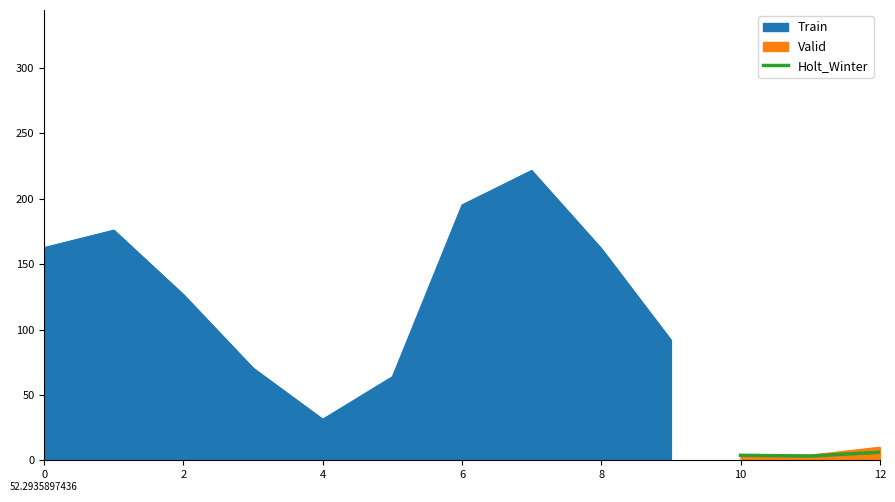

True or false: Valid has a value of 10.0 at 12.

True